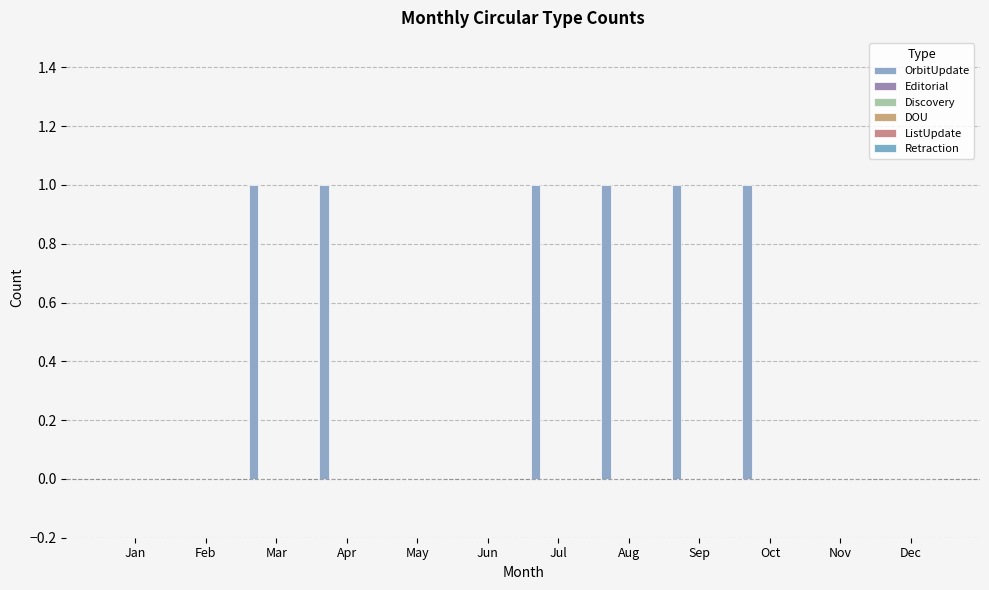

How many data points does each series have?

12